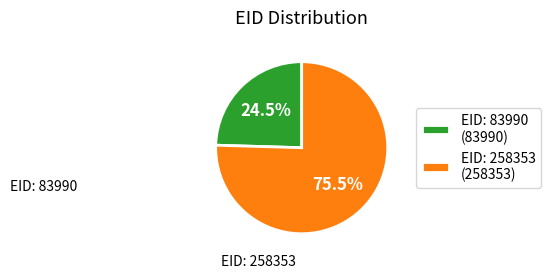

Count the number of slices in the pie.

2